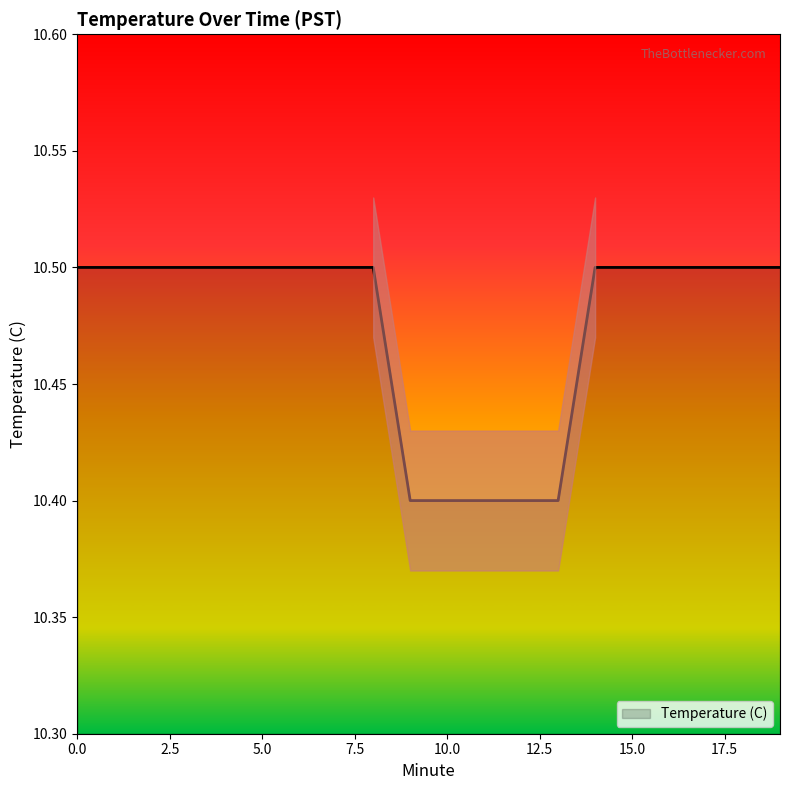

Reading right to left, list all the values displayed in this chart.

19=10.5	18=10.5	17=10.5	16=10.5	15=10.5	14=10.5	13=10.4	12=10.4	11=10.4	10=10.4	9=10.4	8=10.5	7=10.5	6=10.5	5=10.5	4=10.5	3=10.5	2=10.5	1=10.5	0=10.5